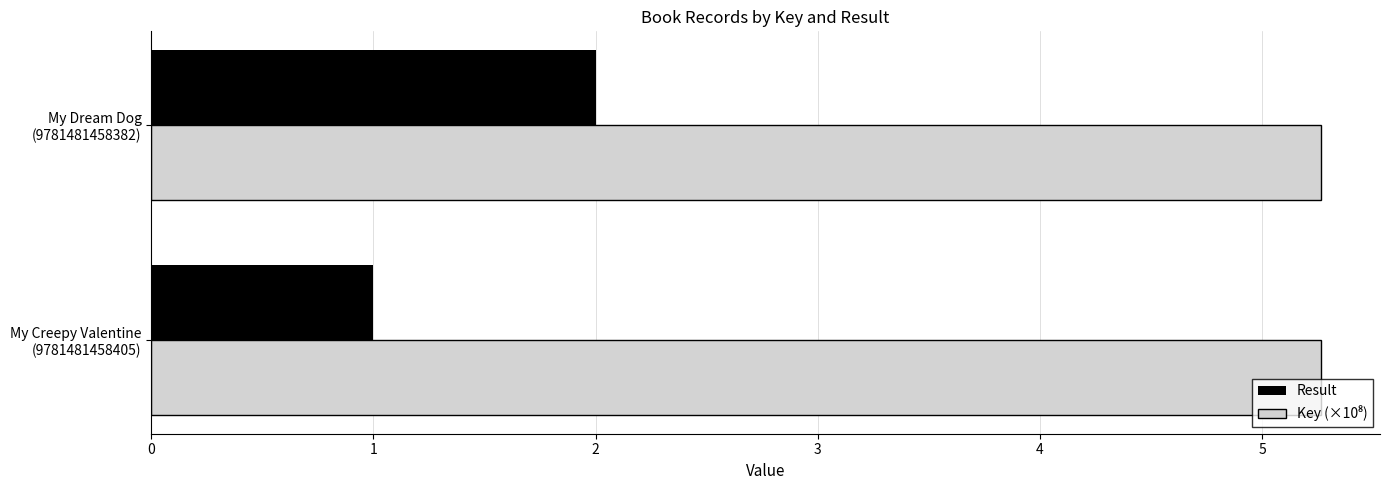

What is the sum of all Result values?

3.0